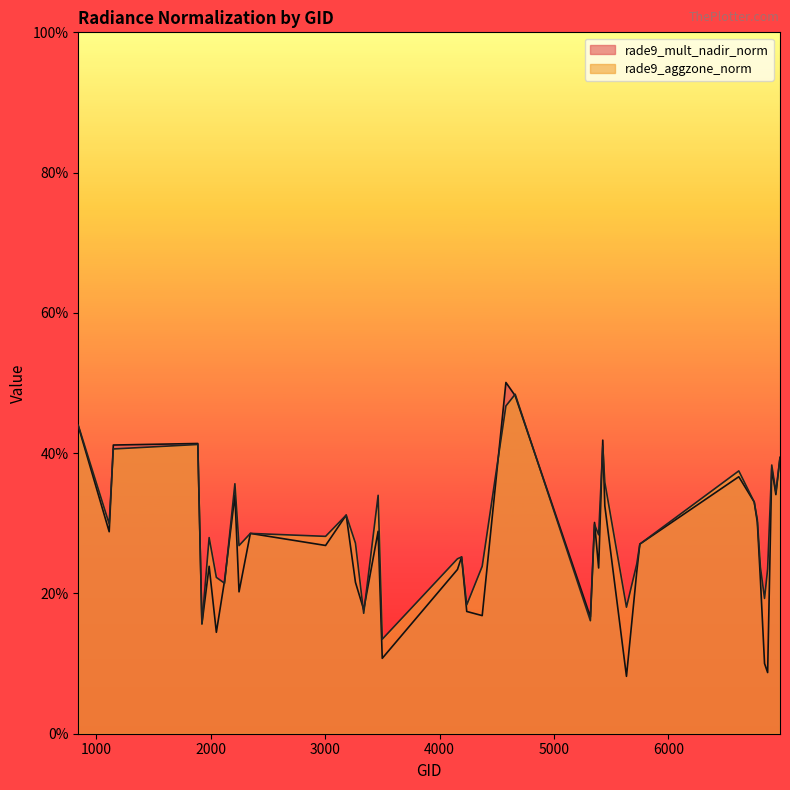

What is the minimum value for rade9_mult_nadir_norm?

0.1